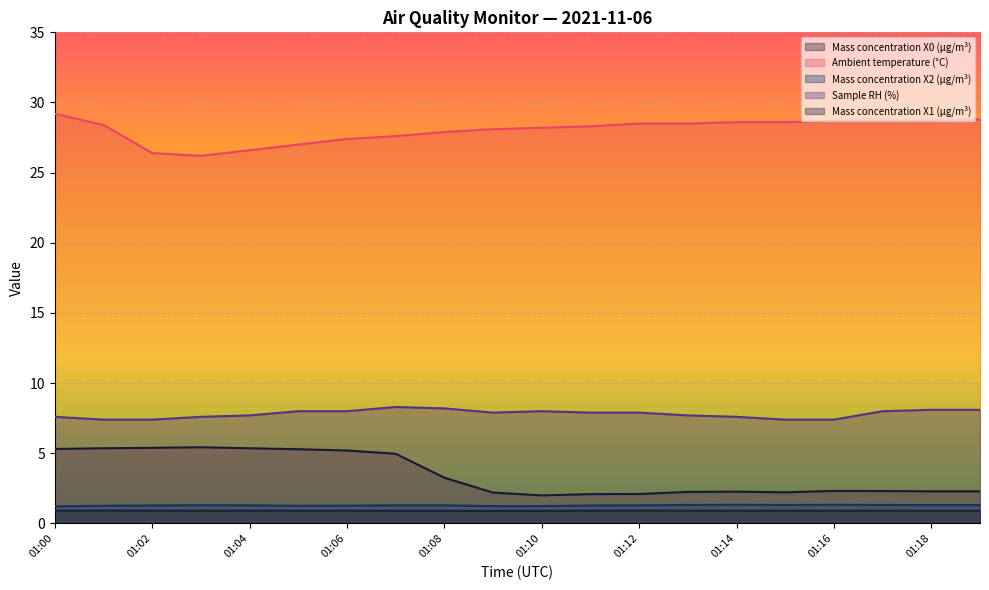

What is the minimum value shown in the chart?

0.9